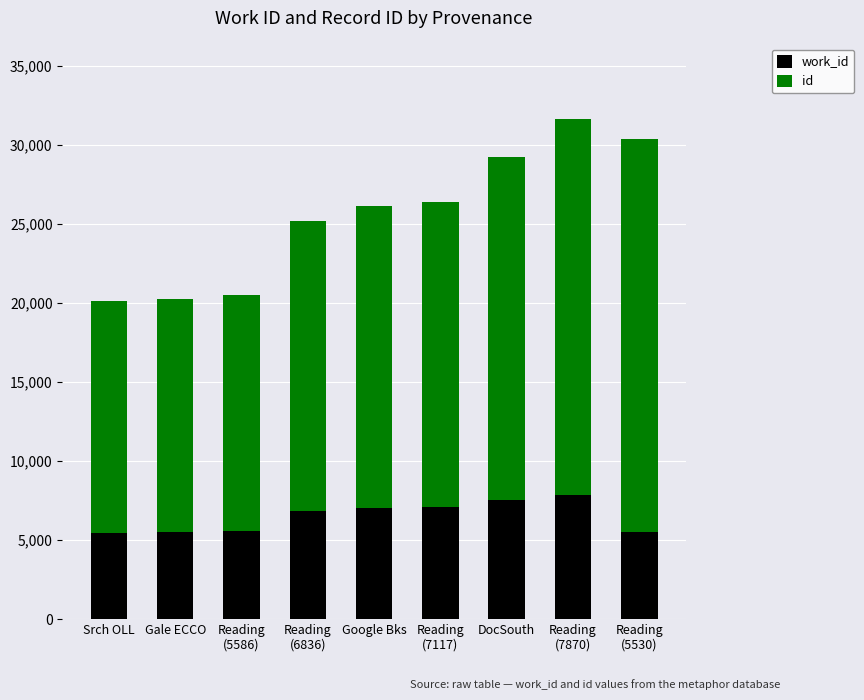

What is the difference between the id values at Reading
(5586) and Reading
(7870)?

8871